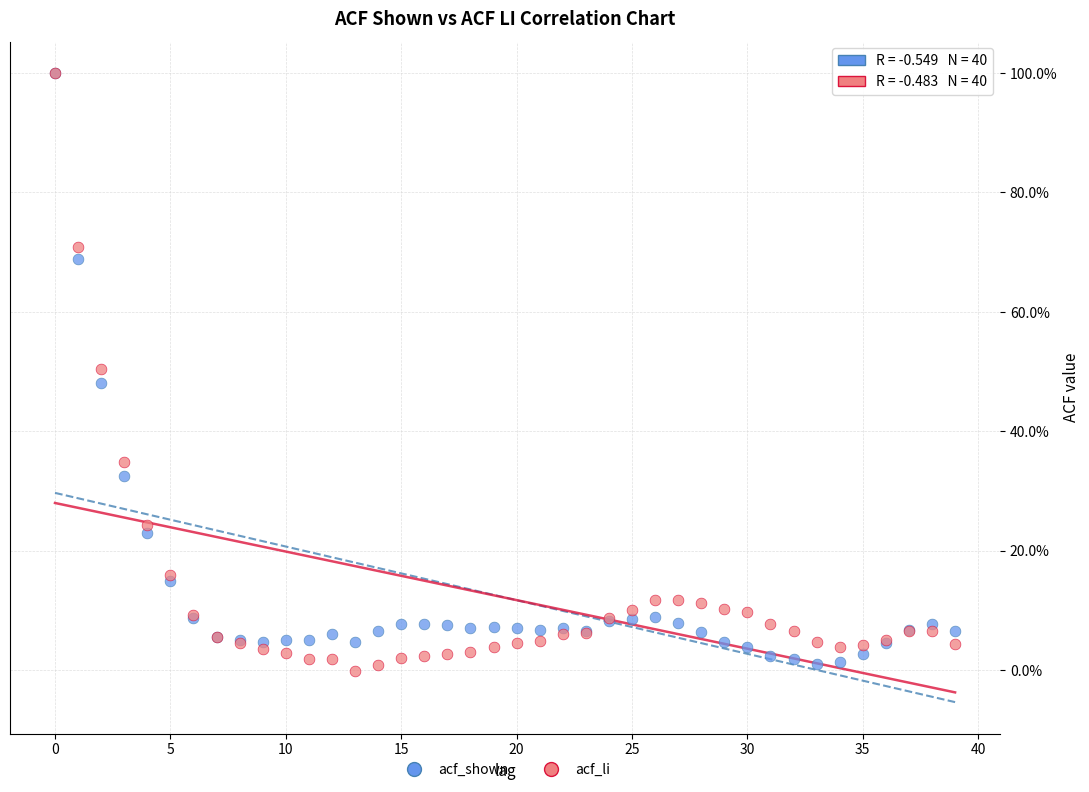

Which series contains the lowest Y value?

acf_li